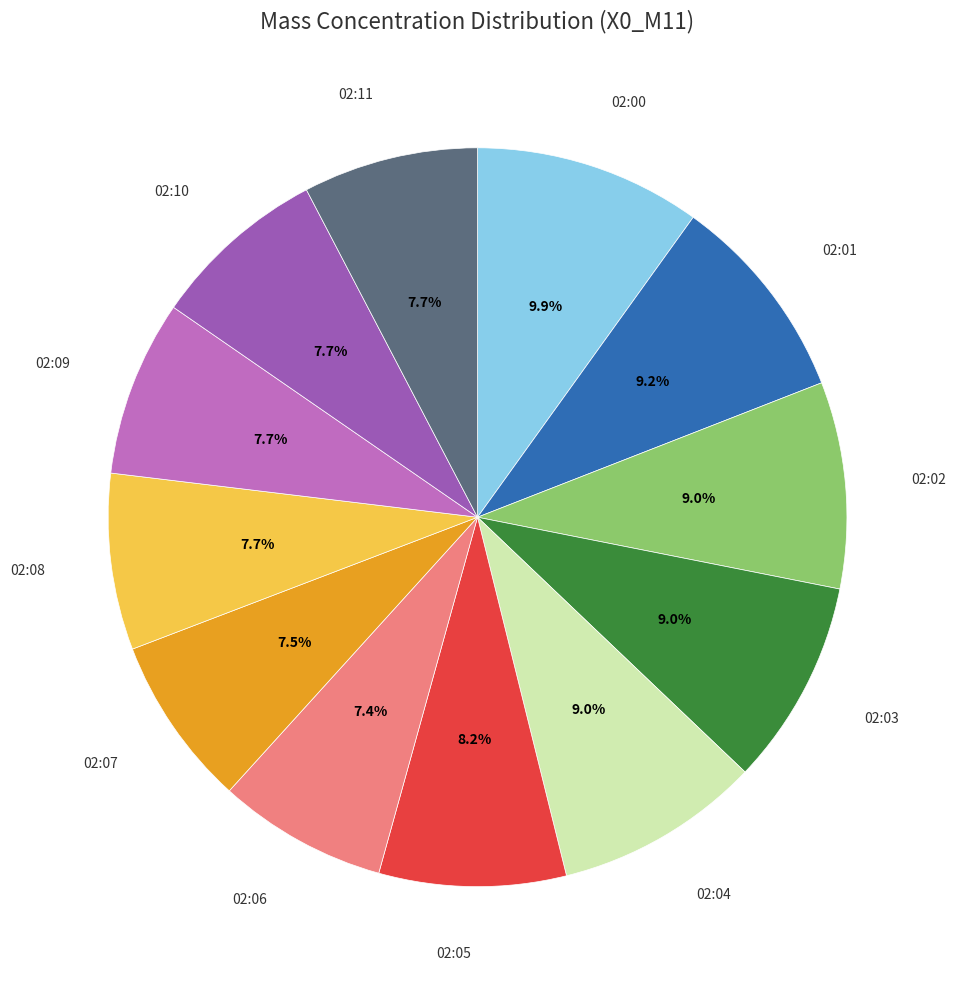

Is the sum of 02:03 and 02:08 greater than half?

No